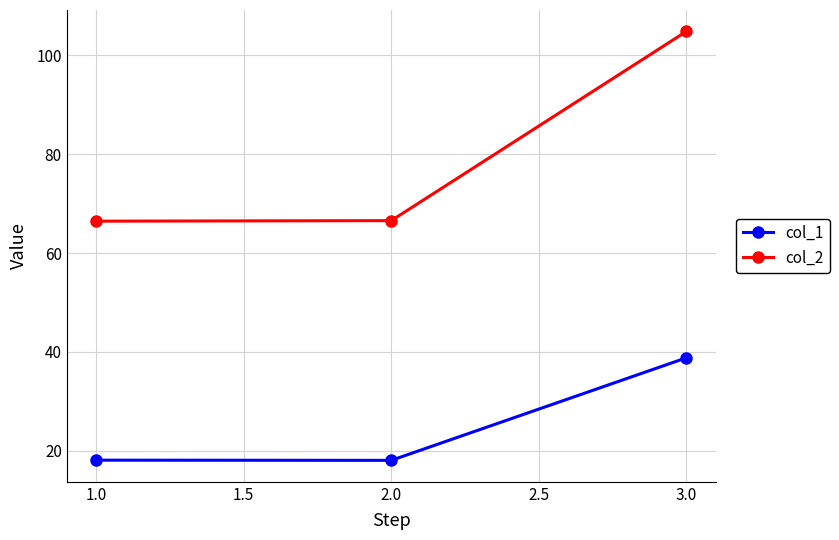

Is this an area chart (filled region under the line)?

No